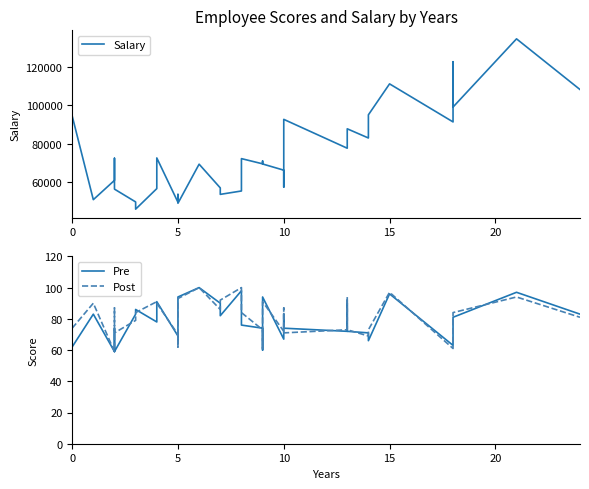

What is the maximum value shown in the chart?

134419.2